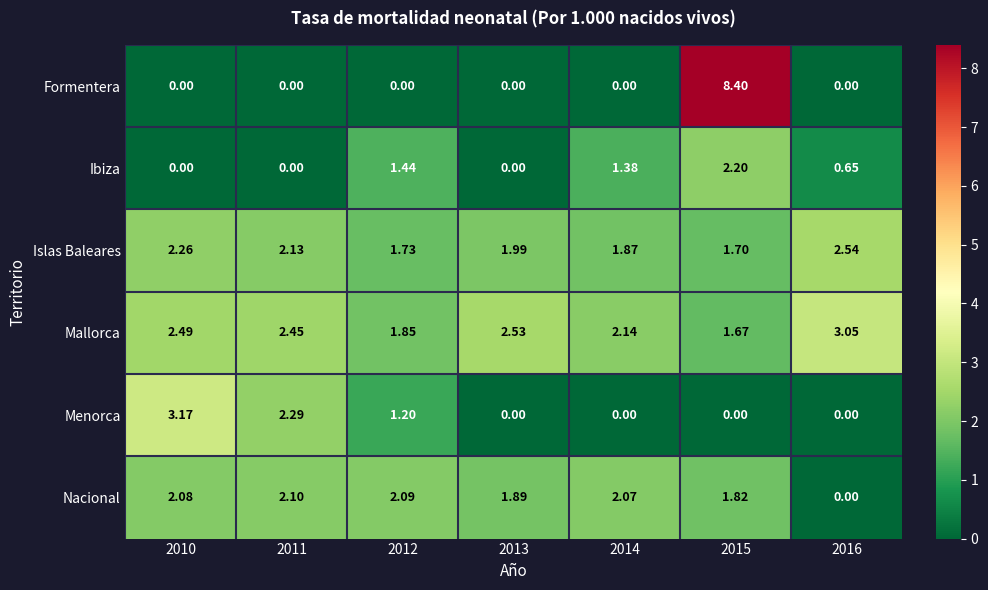

At which category does the chart reach its peak across all series?

2015